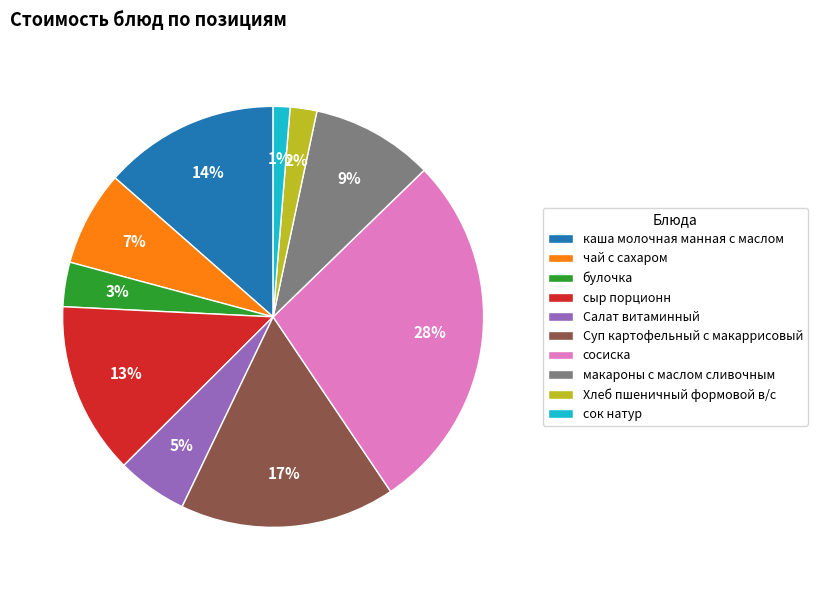

Is there a majority slice in this chart?

No